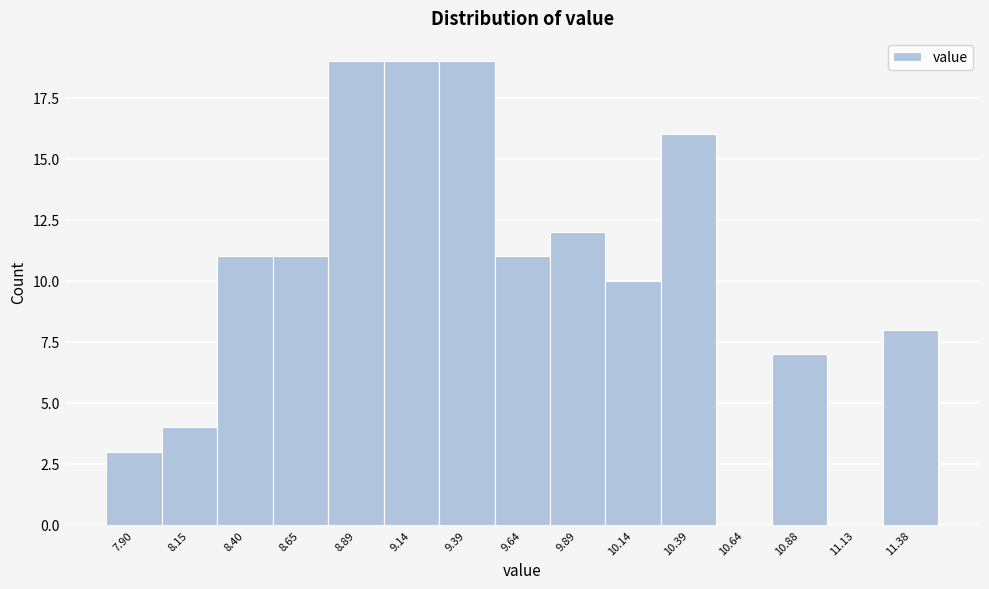

Reading right to left, extract all data points from this chart.

11.38=8	11.13=0	10.88=7	10.64=0	10.39=16	10.14=10	9.89=12	9.64=11	9.39=19	9.14=19	8.89=19	8.65=11	8.40=11	8.15=4	7.90=3